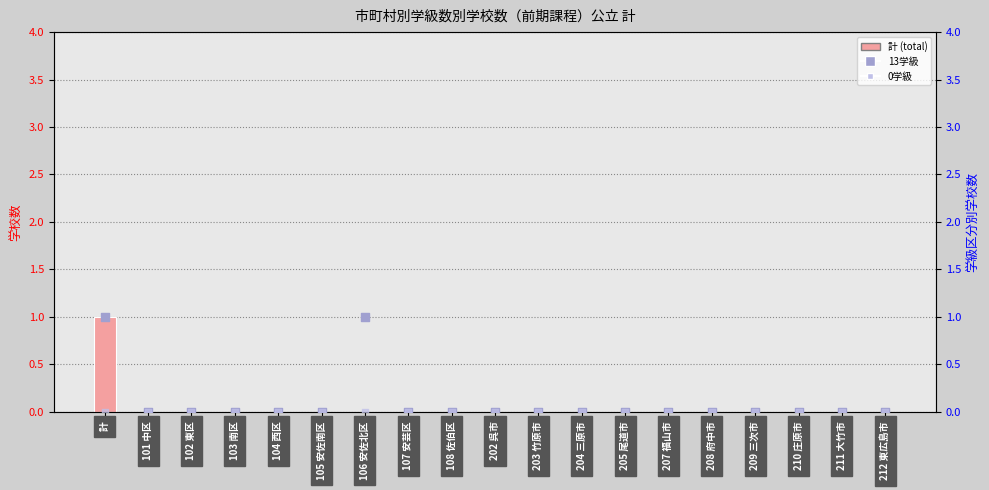

Which series has the largest total across all categories?

13学級 (schools with 13 classes)